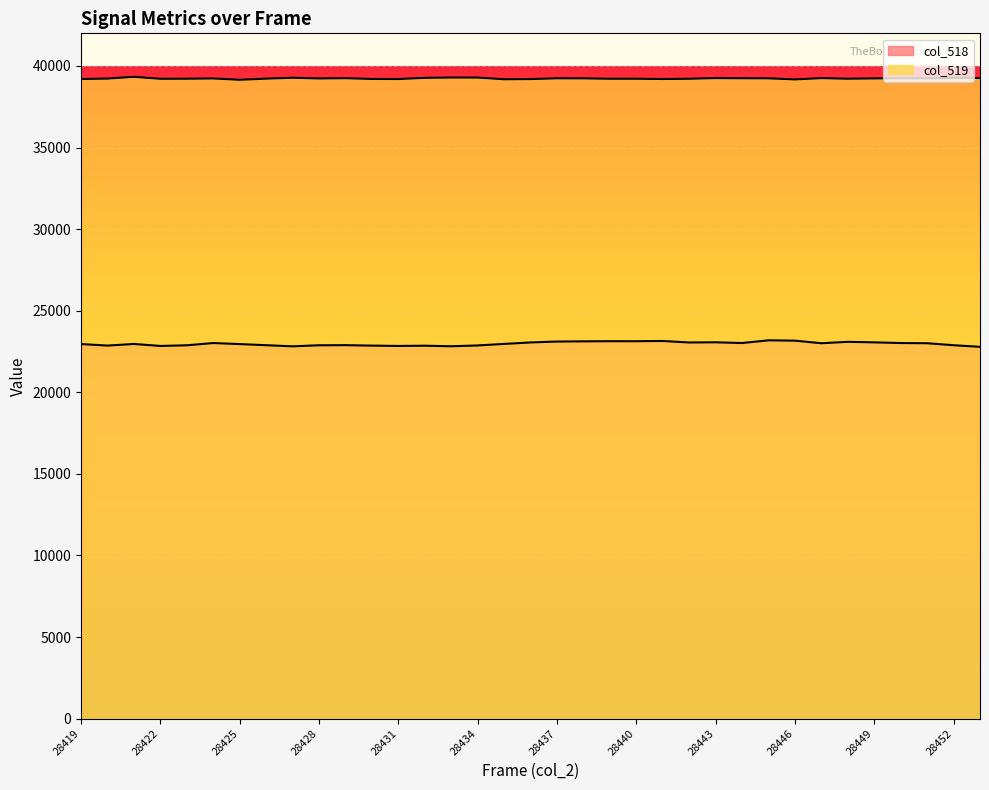

How many lines are shown in the chart?

2